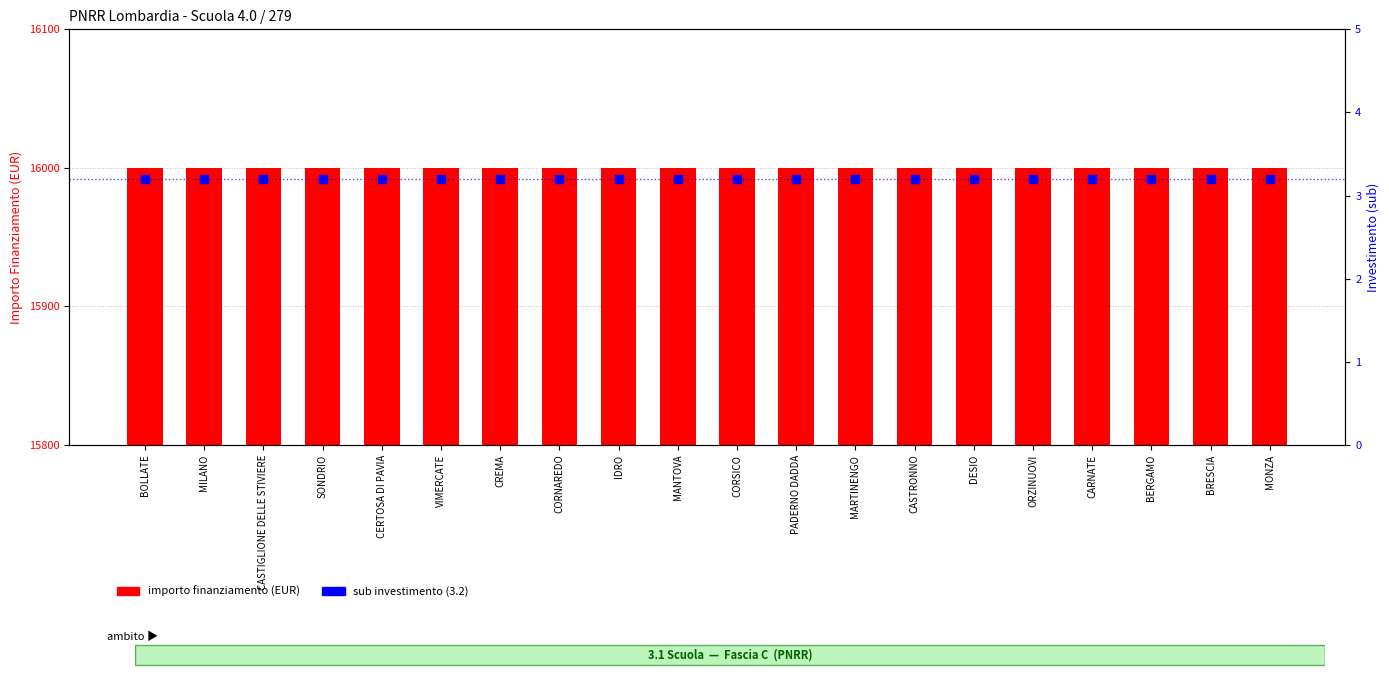

What is the total value across all series at DESIO?

16003.2